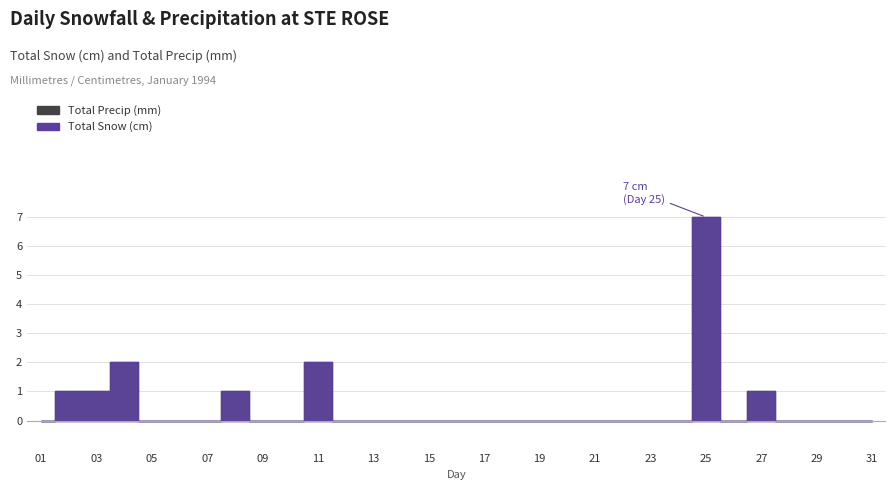

How many categories are shown in the chart?

31